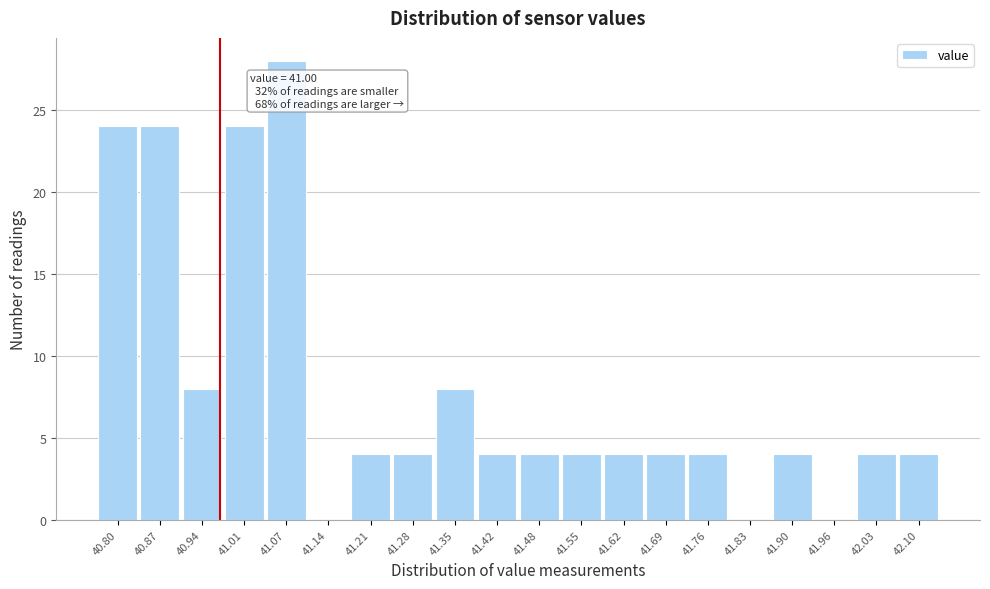

Reading left to right, transcribe all the data shown in this chart.

40.80=24	40.87=24	40.94=8	41.01=24	41.07=28	41.14=0	41.21=4	41.28=4	41.35=8	41.42=4	41.48=4	41.55=4	41.62=4	41.69=4	41.76=4	41.83=0	41.90=4	41.96=0	42.03=4	42.10=4